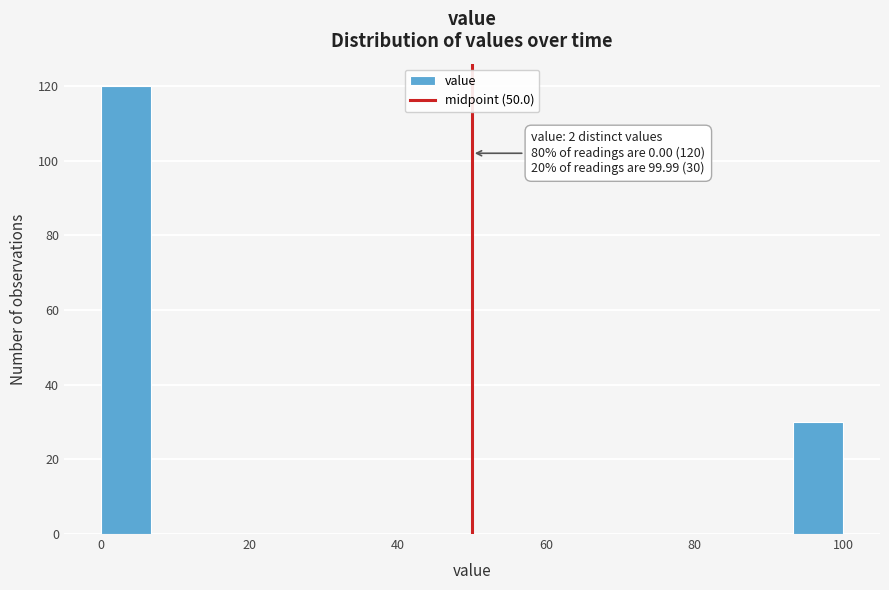

Around what value on the x-axis is the tallest bar? Give the approximate position of its centre, as read against the axis.

4